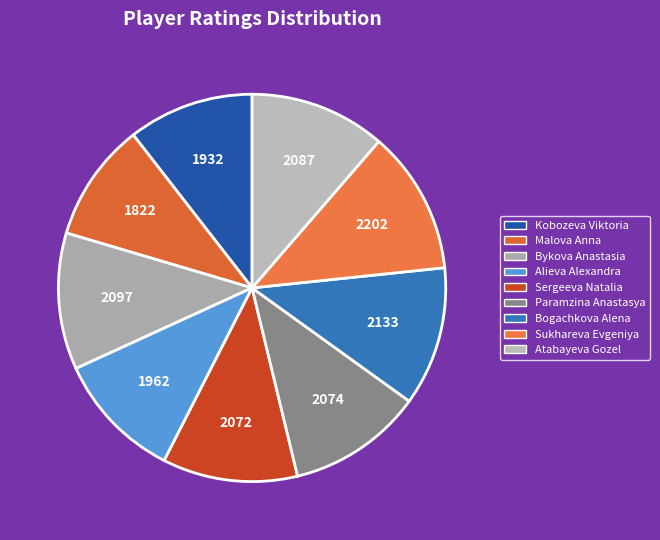

Combined, do Paramzina Anastasya and Sukhareva Evgeniya account for over 50%?

No